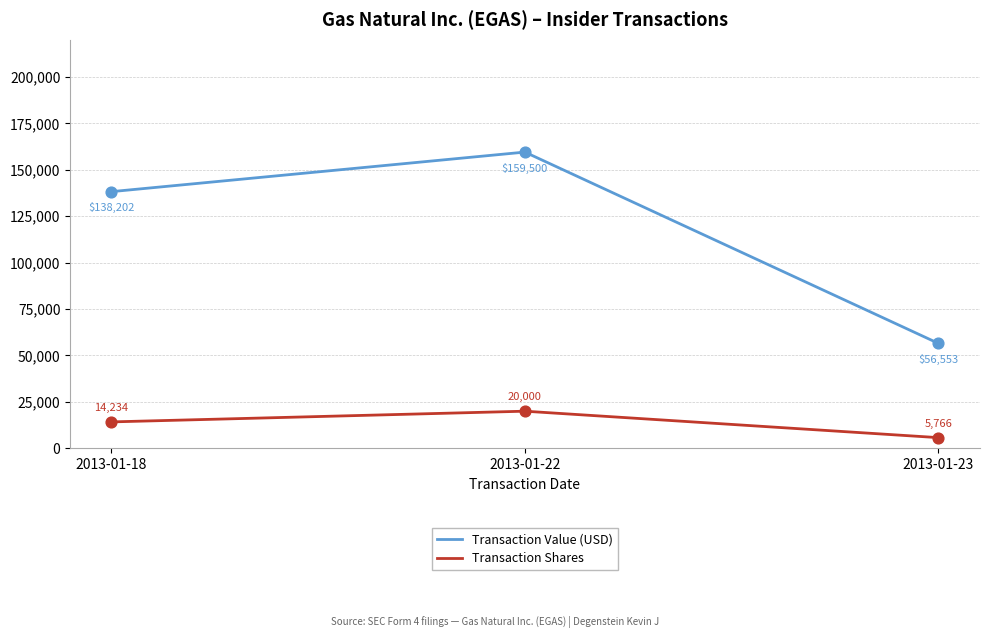

Between 2013-01-22 and 2013-01-23, which series saw the biggest shift?

Transaction Value (USD)